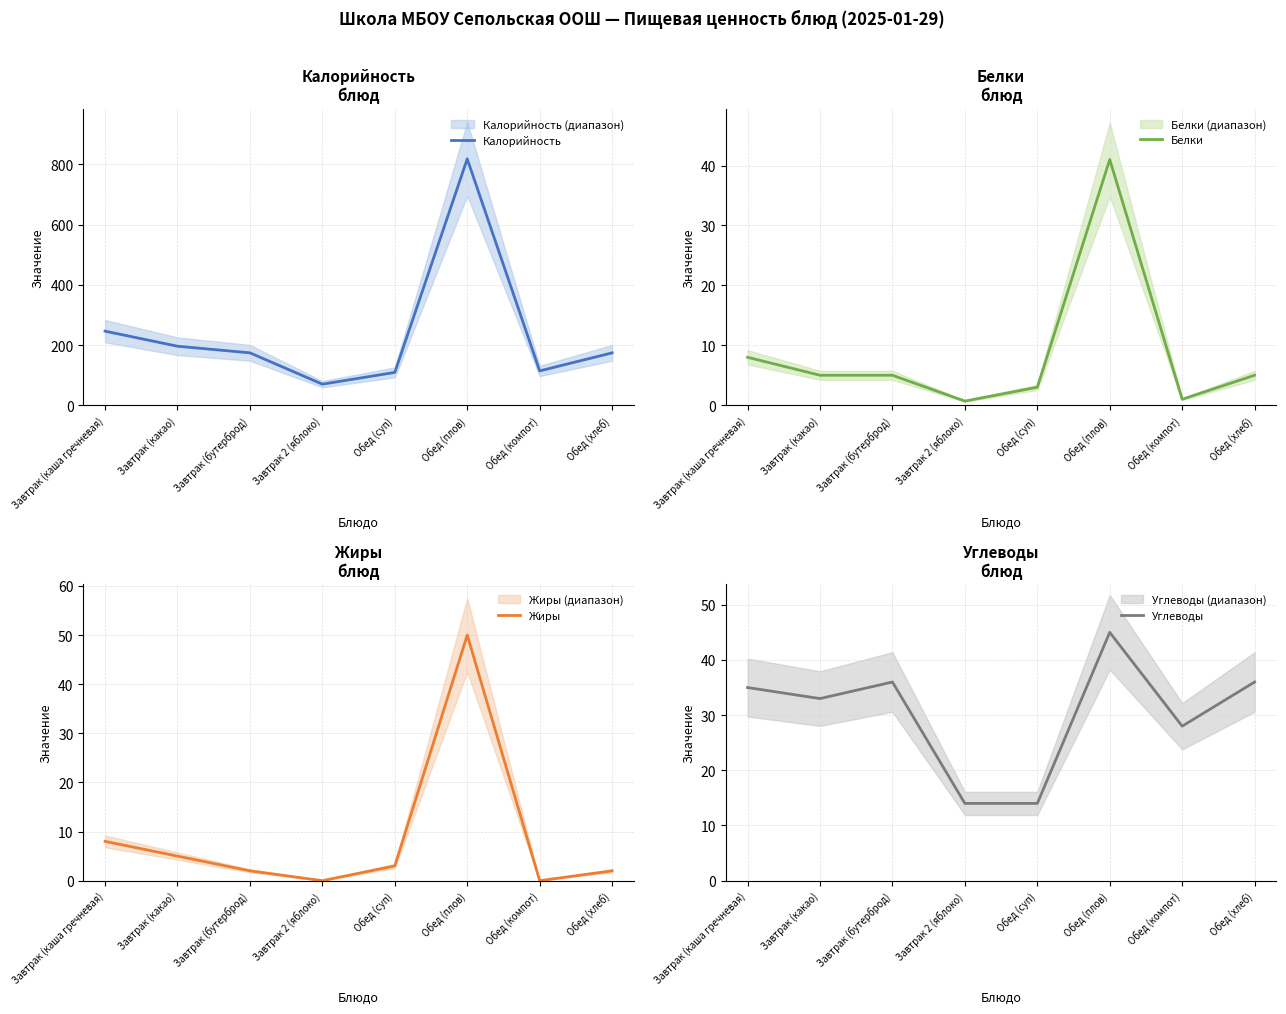

What is the difference between the second highest and second lowest values in the Калорийность series?

137